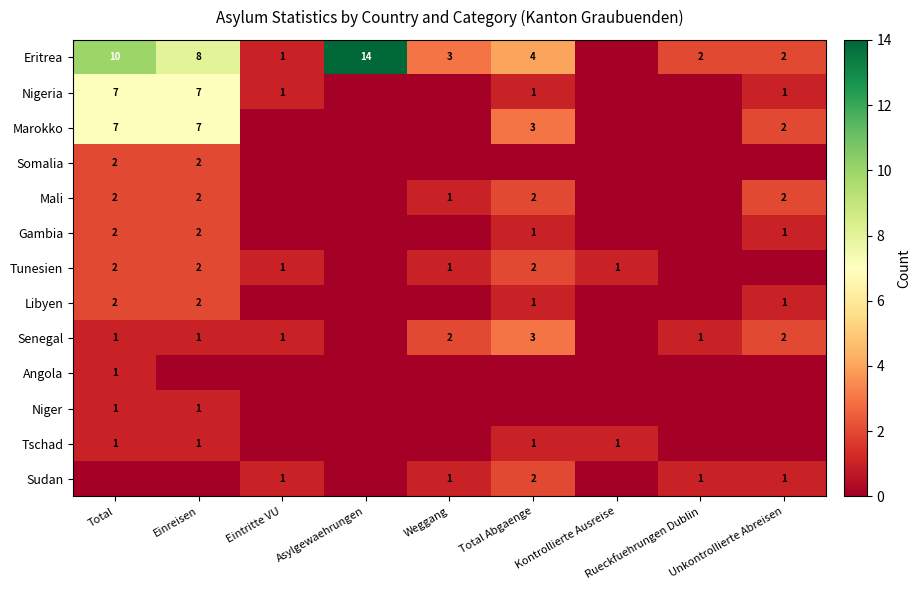

Is it true that Nigeria equals 7 at Total?

True